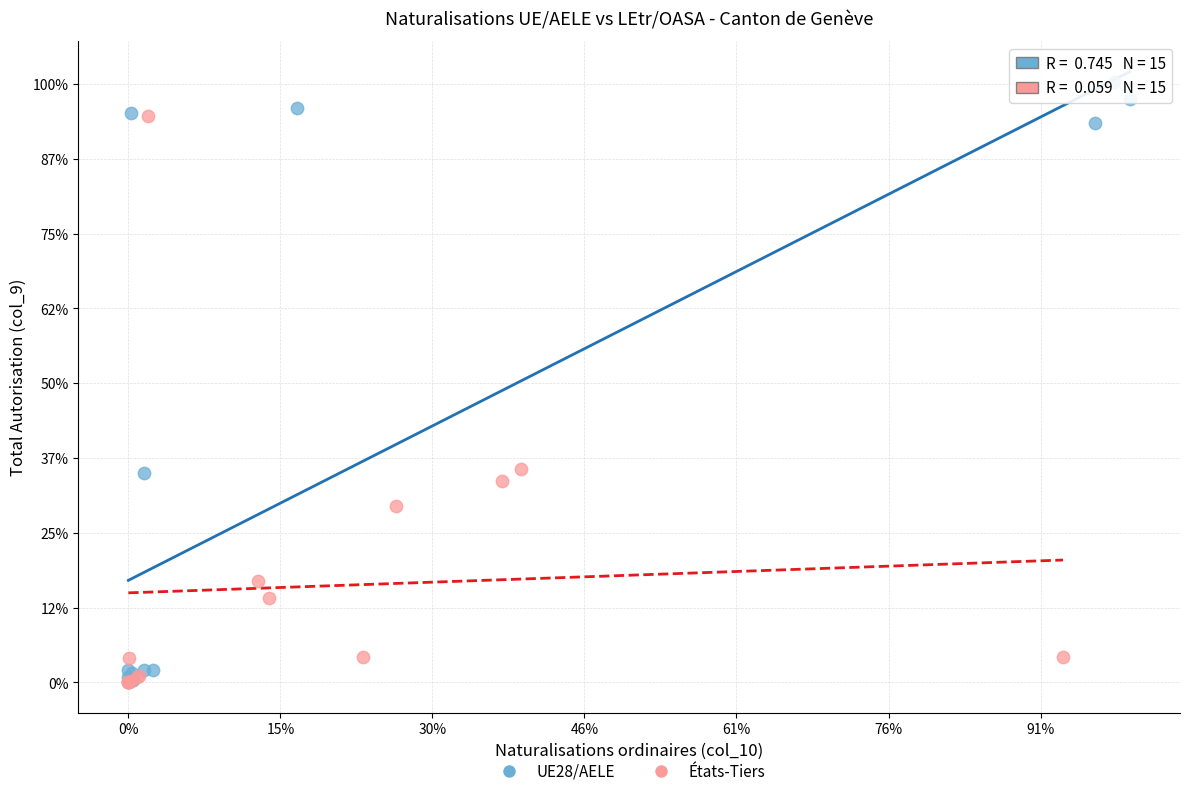

Which series reaches the maximum Y coordinate?

UE28/AELE